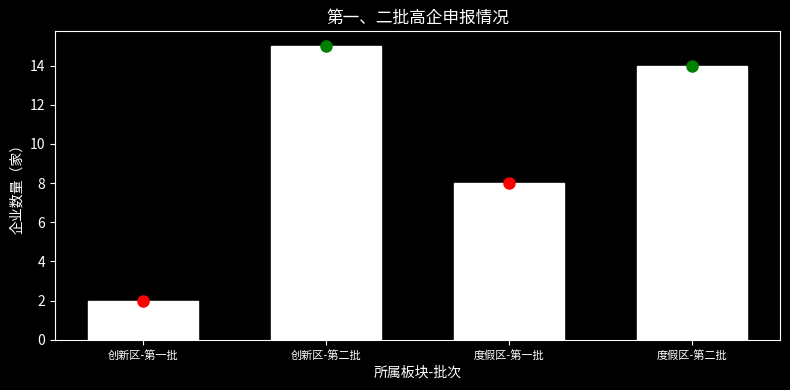

Reading left to right, list all the values displayed in this chart.

2	15	8	14